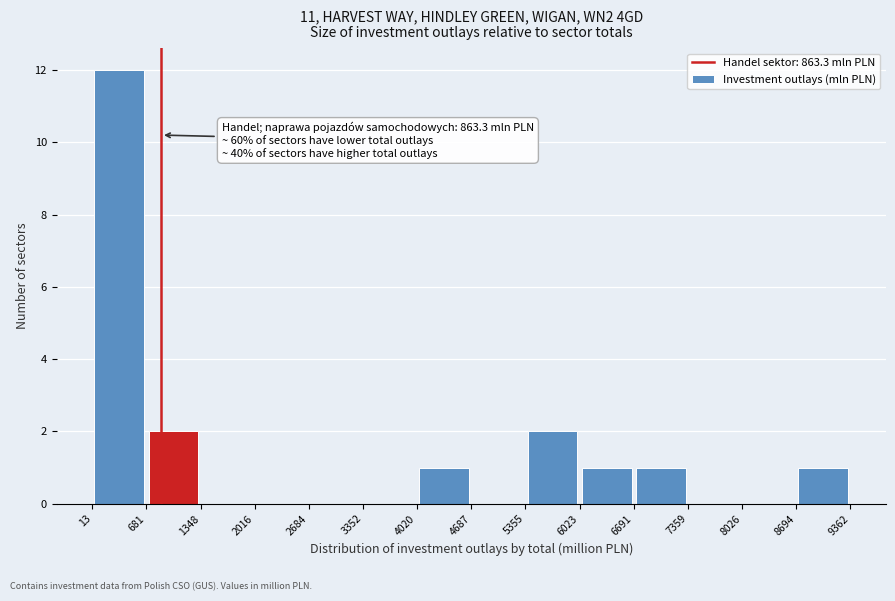

Which range on the x-axis has the tallest bar?

13 to 681